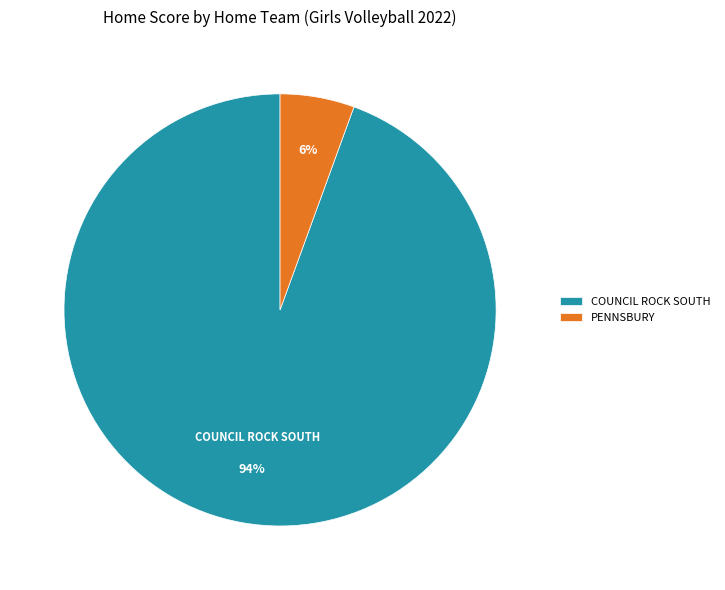

Count the number of slices in the pie.

2